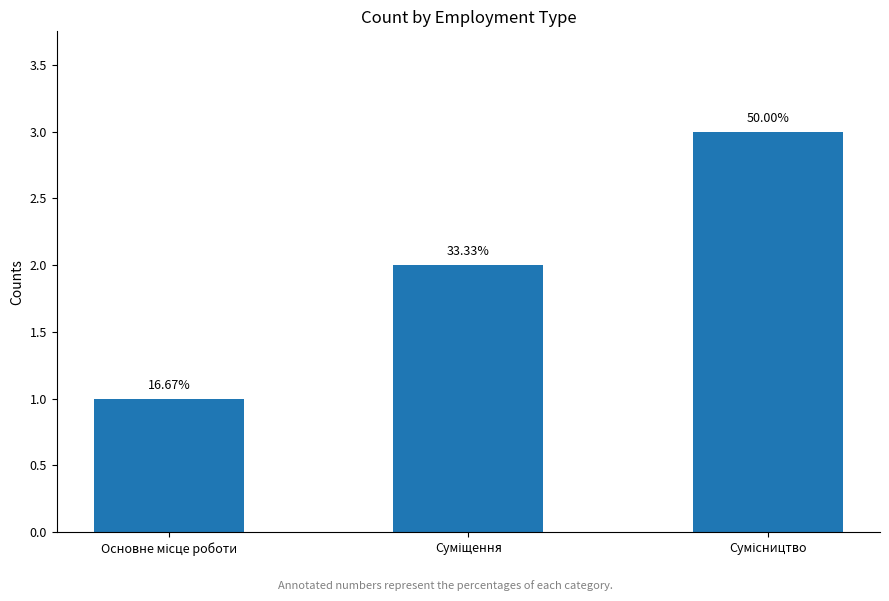

List the labels in order of value, largest first.

Сумісництво, Суміщення, Основне місце роботи